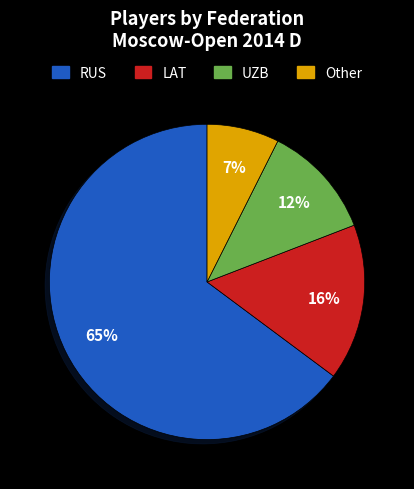

Is it true that LAT is 27% of the pie?

False